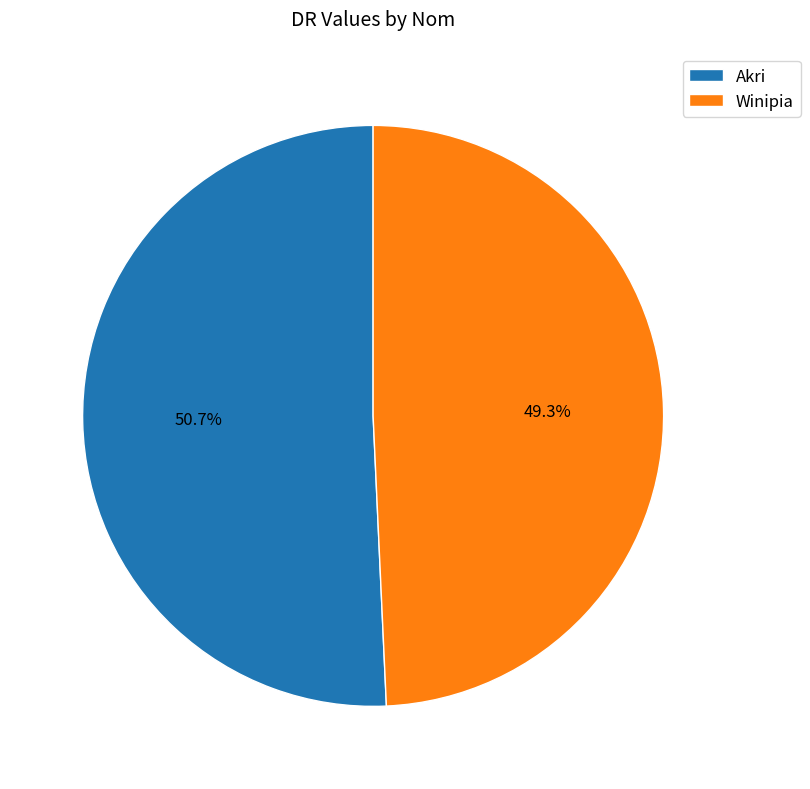

How many slices are in this pie chart?

2